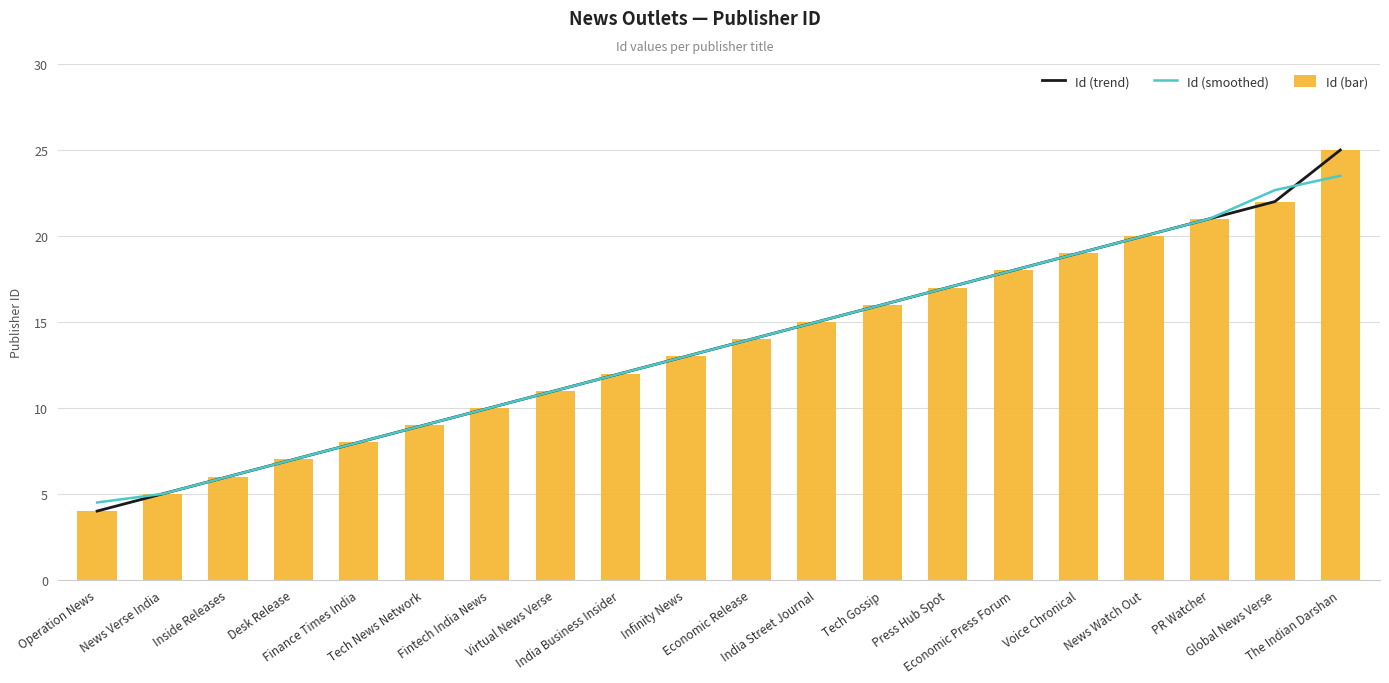

The Id (smoothed) series shows 7.0 at Desk Release. True or false?

True